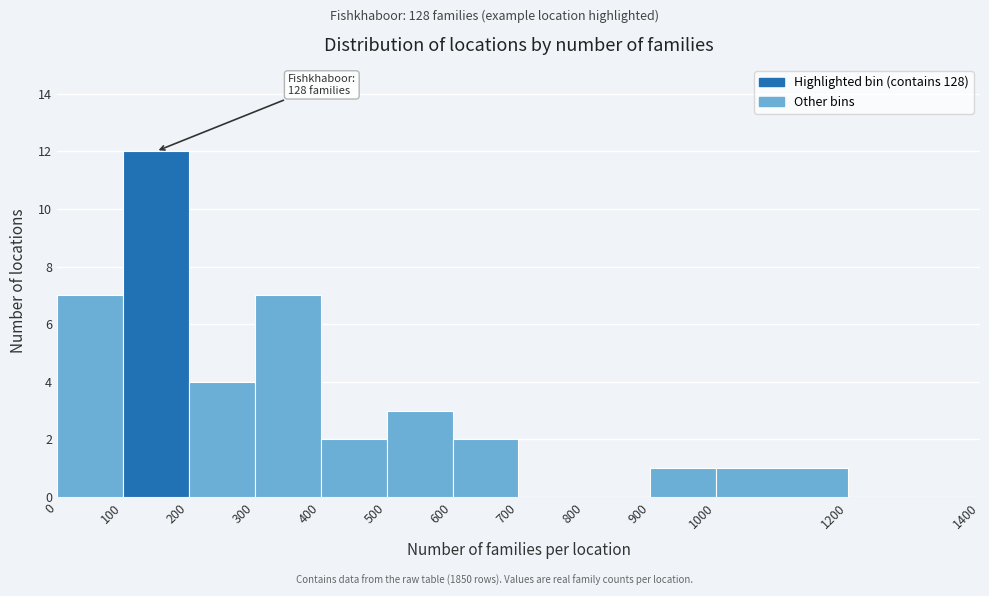

Which range on the x-axis has the tallest bar?

100 to 200